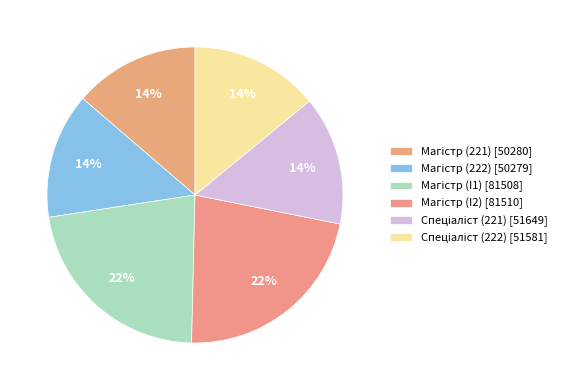

What percentage is the Магістр (I1) slice, to the nearest percent?

22%